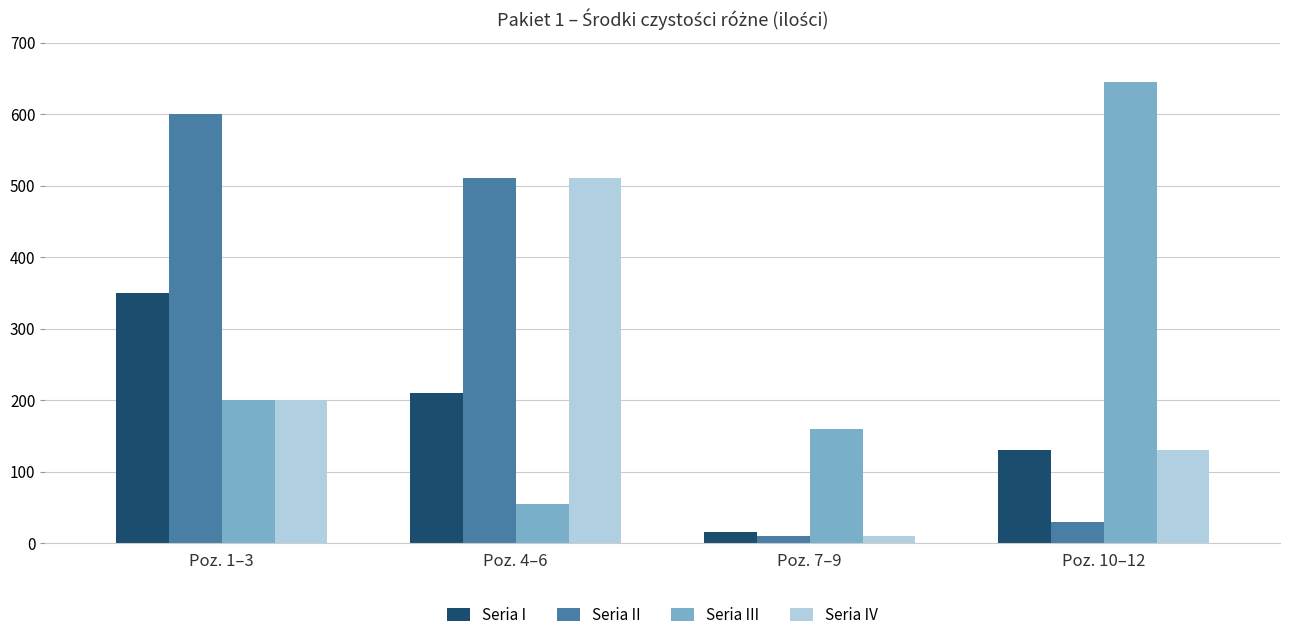

The Seria IV series shows 510 at Poz. 4–6. True or false?

True